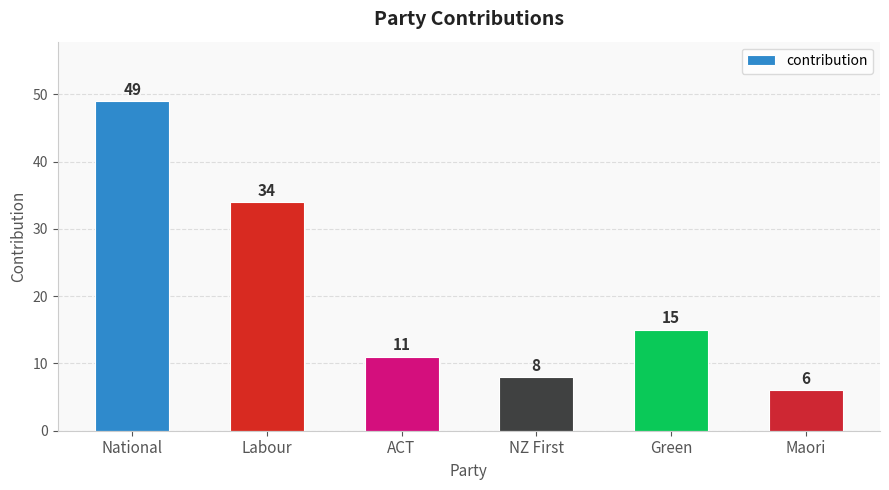

Rank the categories by value from highest to lowest.

National, Labour, Green, ACT, NZ First, Maori